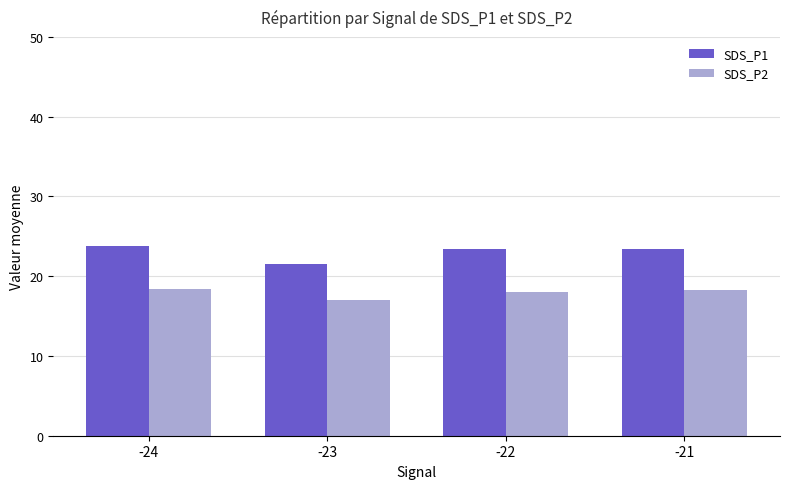

At which label does SDS_P1 first exceed 23?

-24